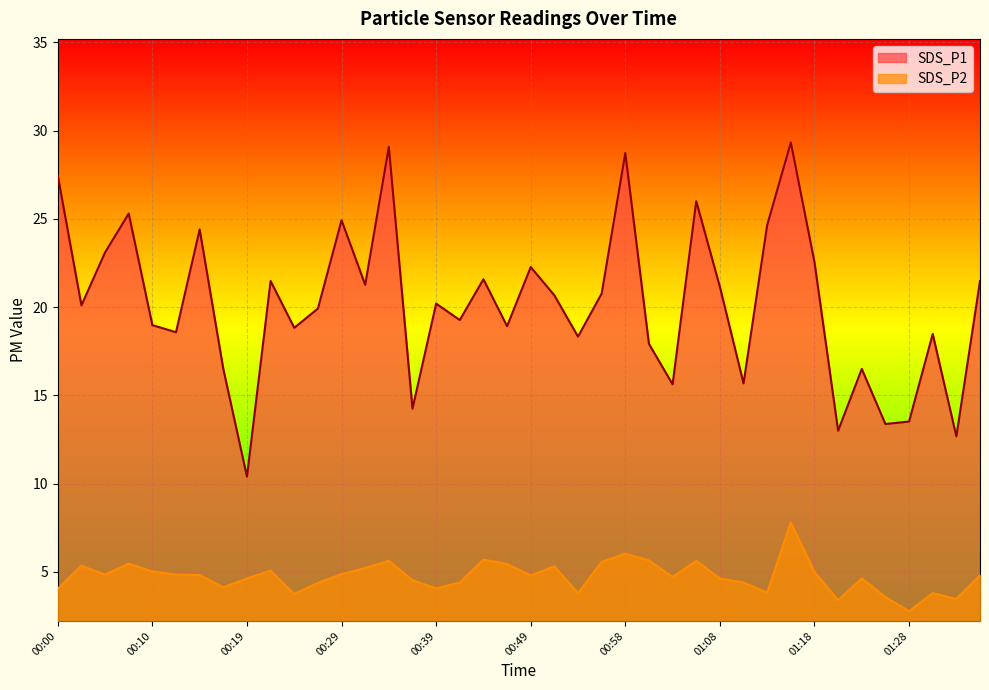

What is the label of the 23rd point from the left?

00:54